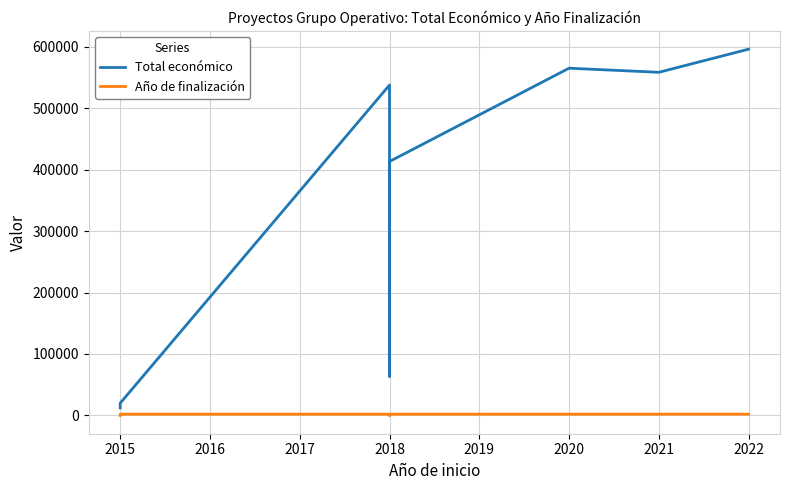

Is this an area chart (filled region under the line)?

No